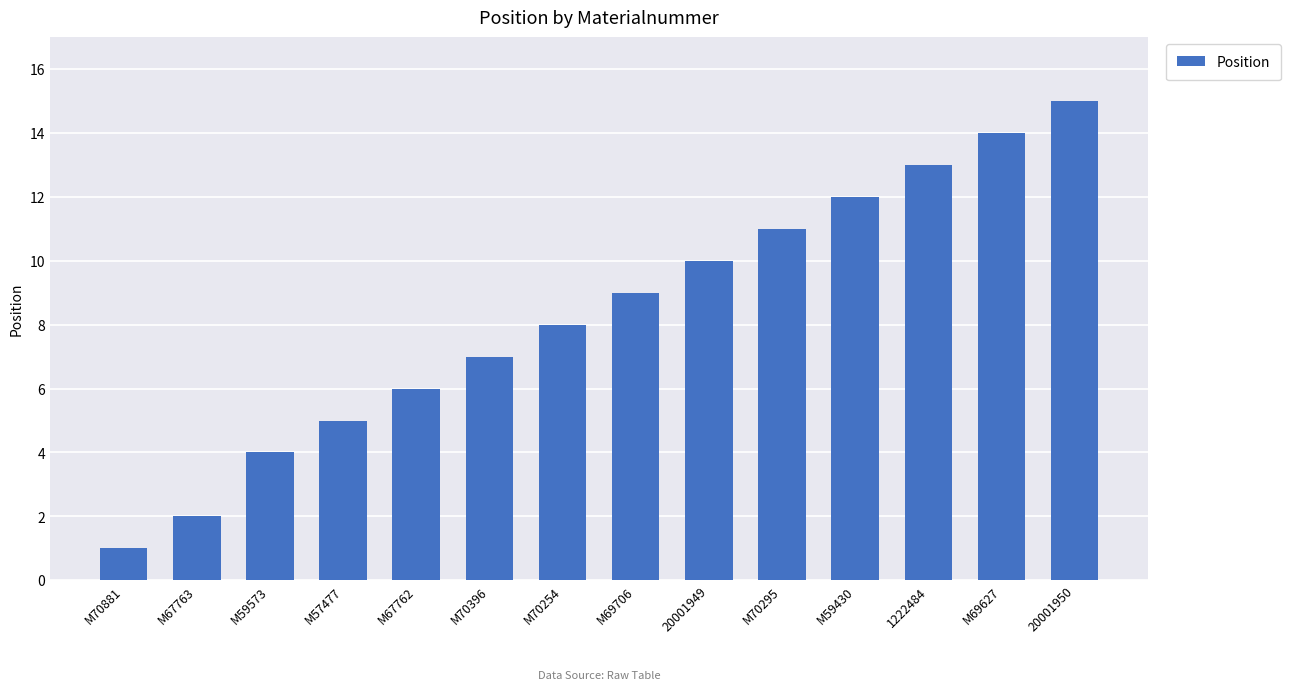

What is the value of the 8th bar from the left?

9